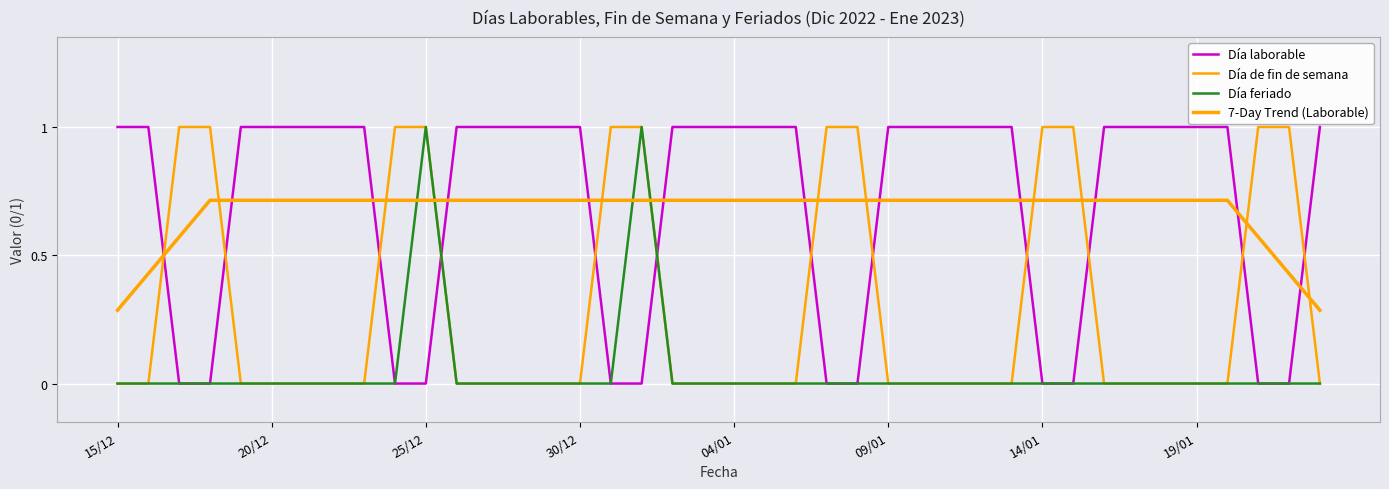

What is the difference between the maximum and minimum values in the Día feriado series?

1.0